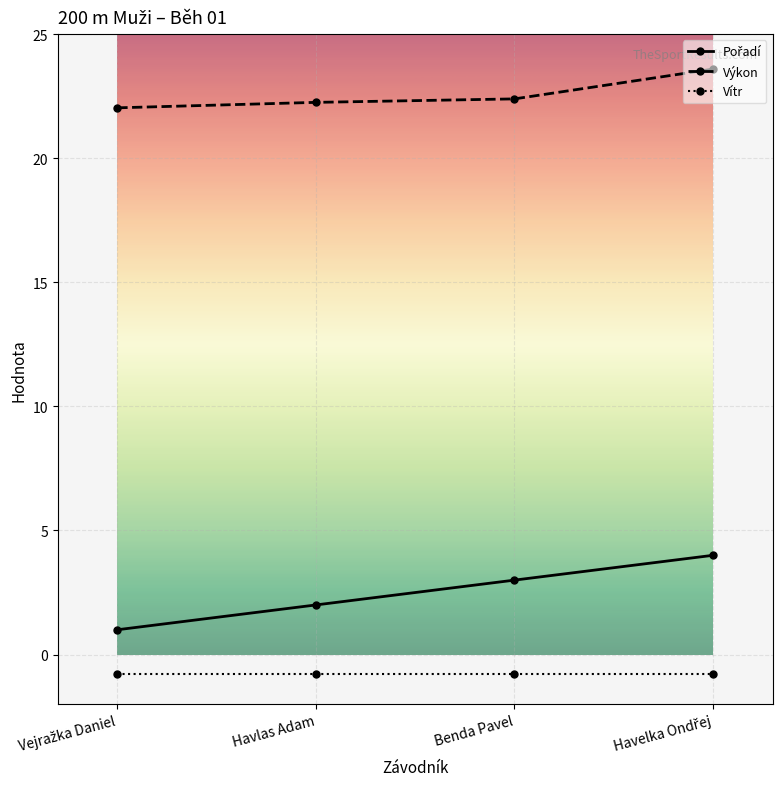

What is the label of the 2nd point from the left?

Havlas Adam